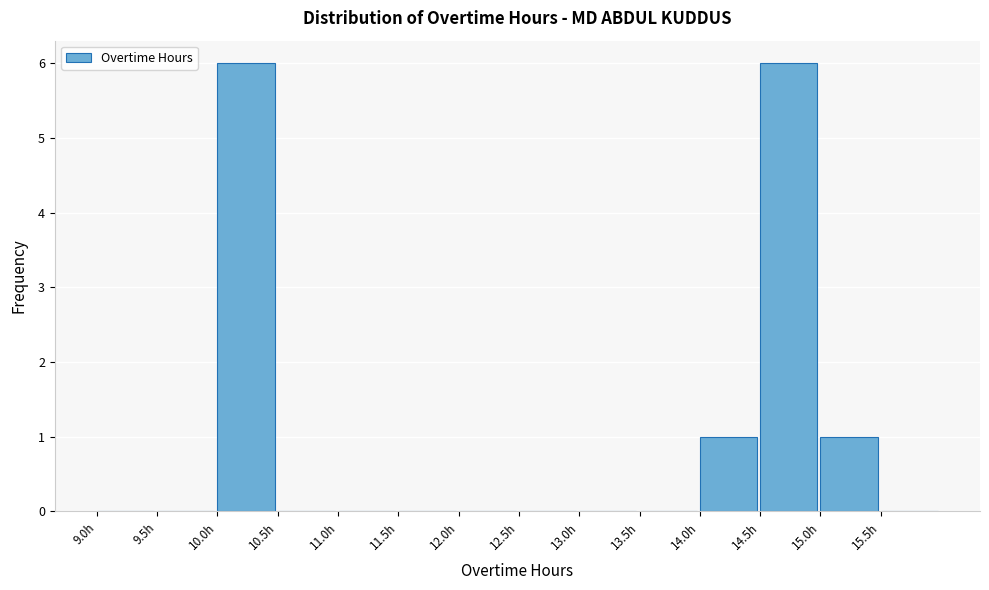

What is the height of the bar covering 10.0 to 10.5 on the x-axis? The values are not printed on the chart, so give them approximately, as read against the axis.

6